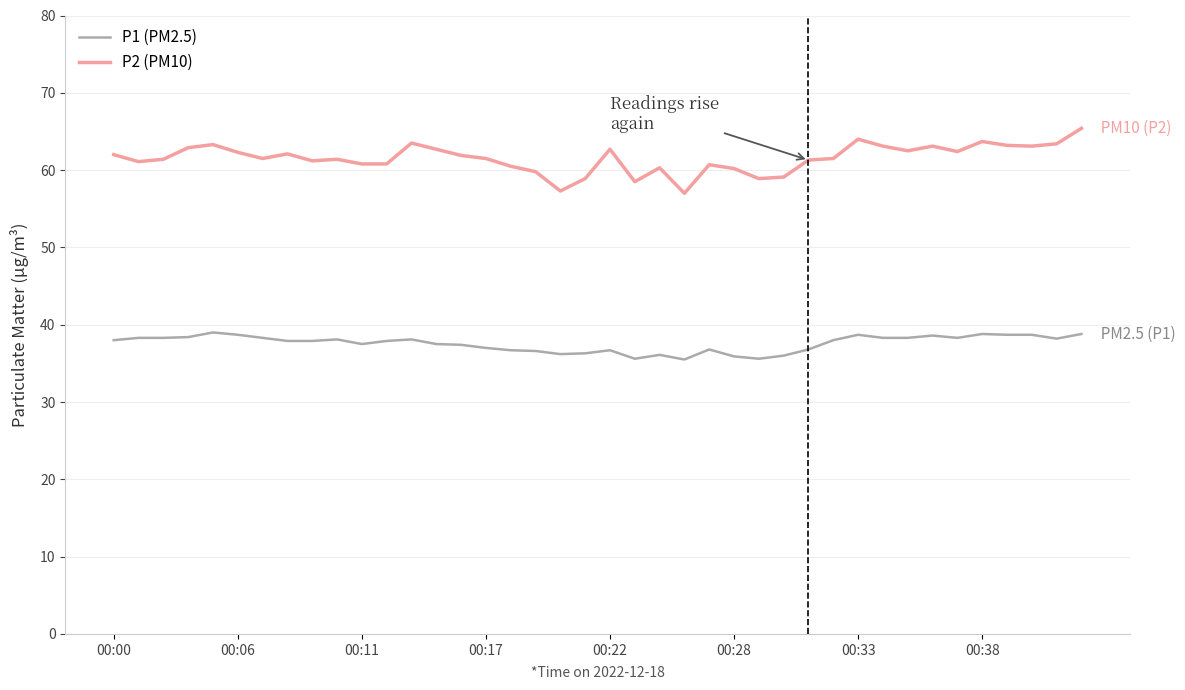

Which series has the largest total across all categories?

P2 (PM10)